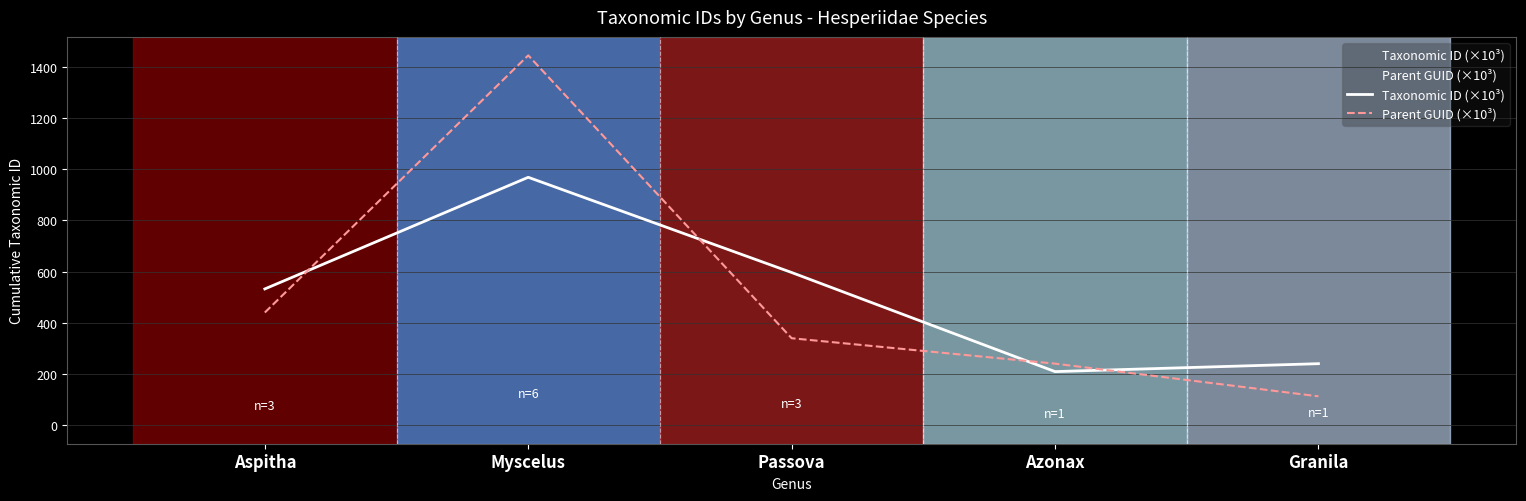

What is the spread (max minus min) of values at Granila?

127.6